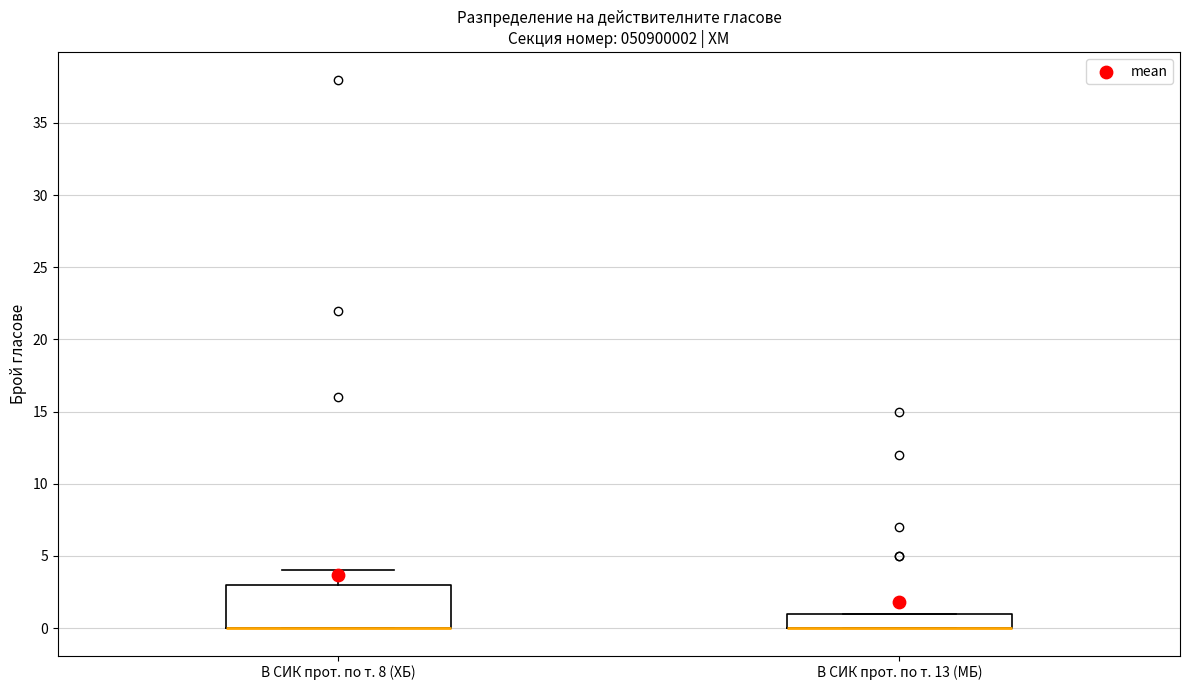

Reading left to right, read every box against the y-axis: the position of its median line, the range the box covers, and the ends of its whiskers. The values are not printed on the chart, so give them approximately, as read against the axis.

В СИК прот. по т. 8 (ХБ): median 0 (drawn on the box's lower edge), box 0 to 3, whiskers 0 to 4
В СИК прот. по т. 13 (МБ): median 0 (drawn on the box's lower edge), box 0 to 1, whiskers 0 to 1